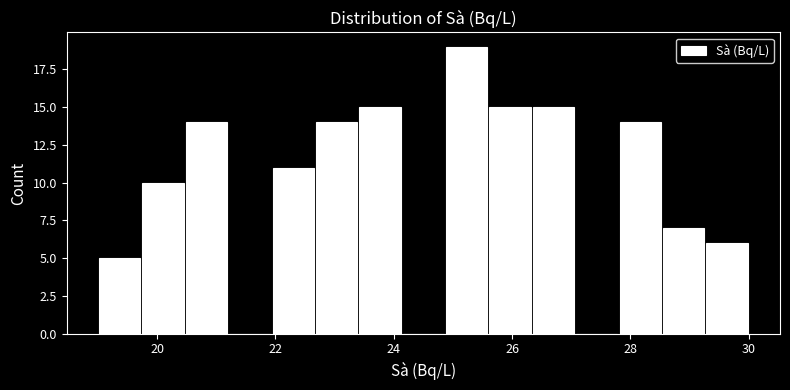

Around what value on the x-axis is the tallest bar? Give the approximate position of its centre, as read against the axis.

25.2